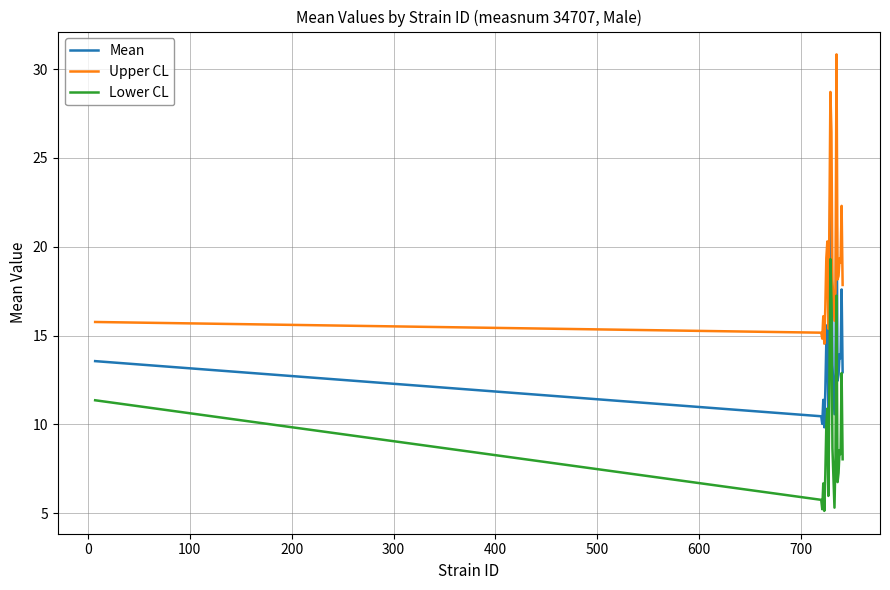

What is the average value of the Mean series?

14.3